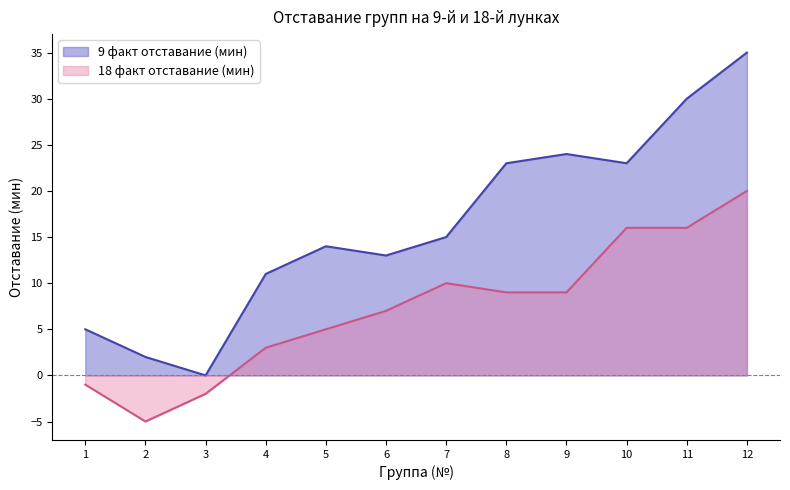

How many distinct data groups are displayed?

2